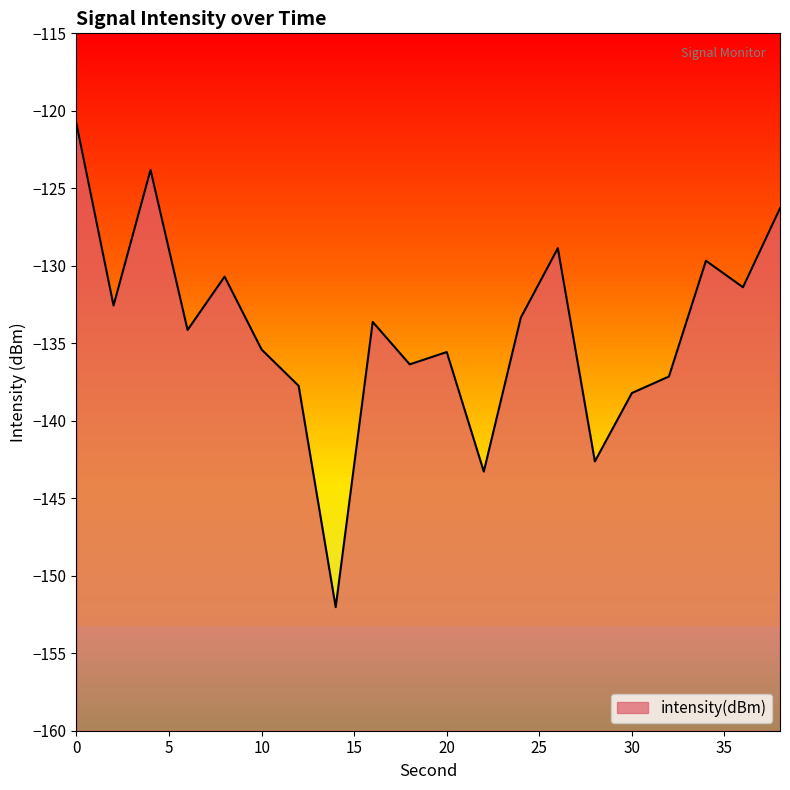

What is the minimum value shown in the chart?

-152.0